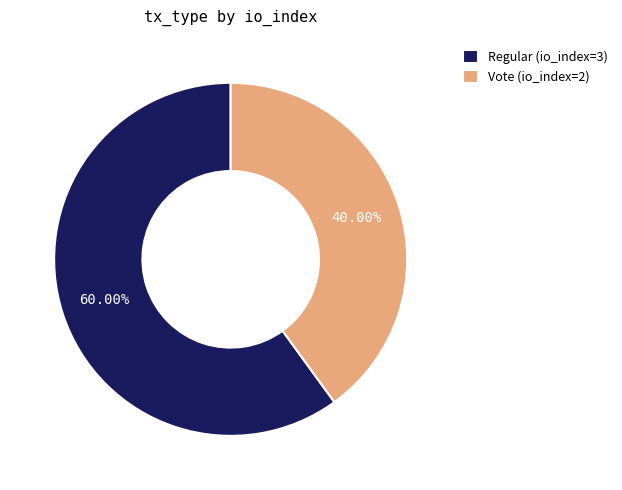

True or false: Vote (io_index=2) accounts for 40% of the total.

True